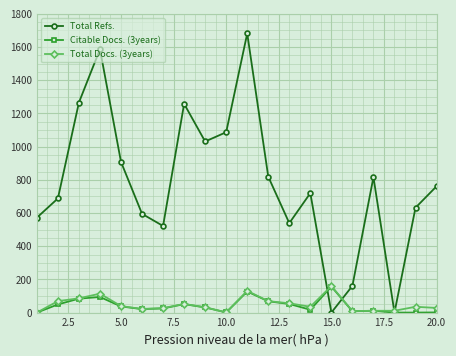

What is the maximum value shown in the chart?

1682